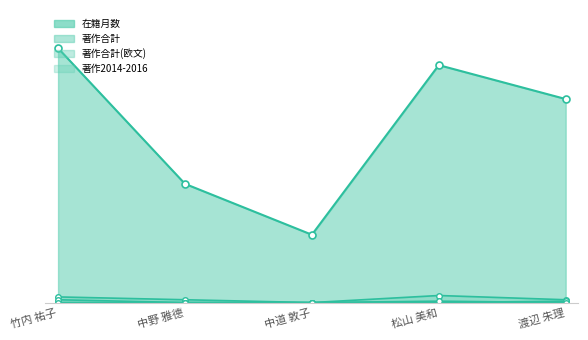

Does the chart display data point markers on the line(s)?

Yes